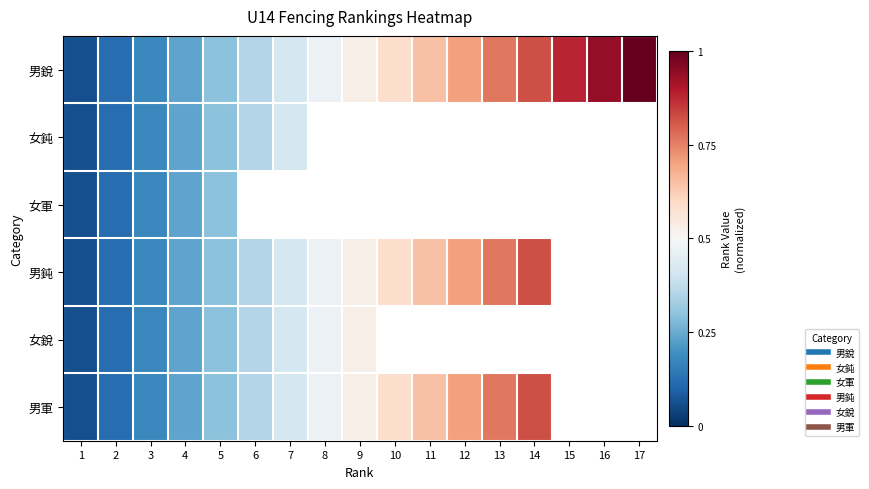

At which category is the sum across all series the highest?

5